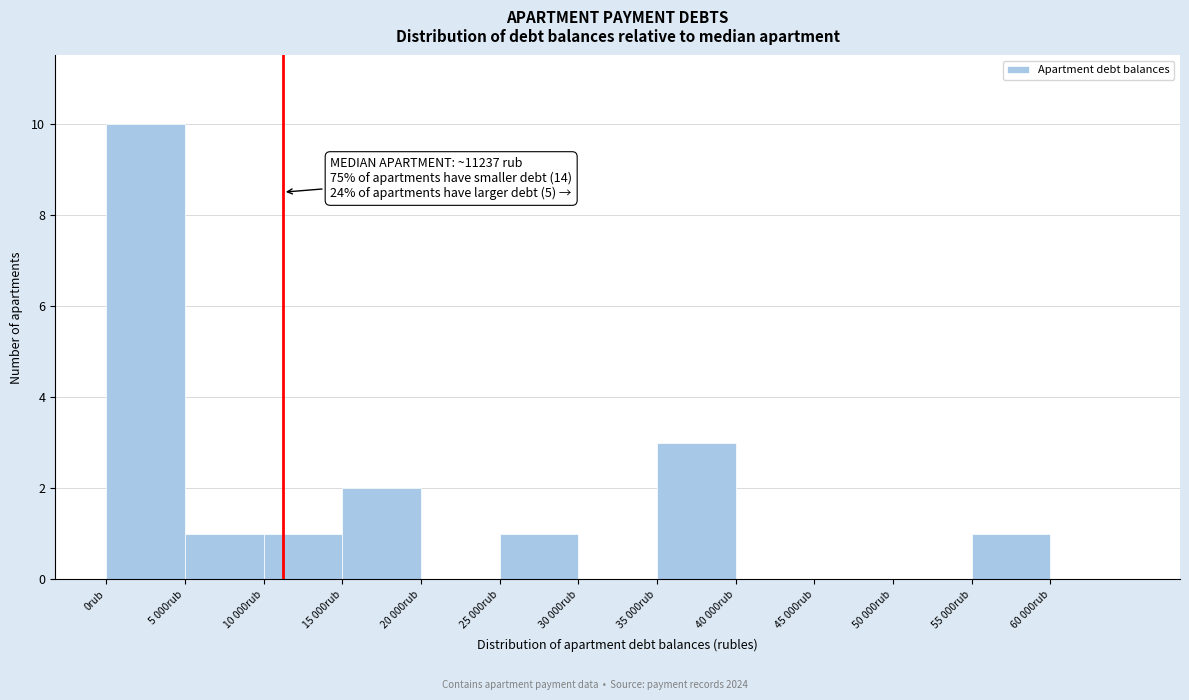

Reading right to left, transcribe all the data shown in this chart.

60 000rub=0	55 000rub=1	50 000rub=0	45 000rub=0	40 000rub=0	35 000rub=3	30 000rub=0	25 000rub=1	20 000rub=0	15 000rub=2	10 000rub=1	5 000rub=1	0rub=10